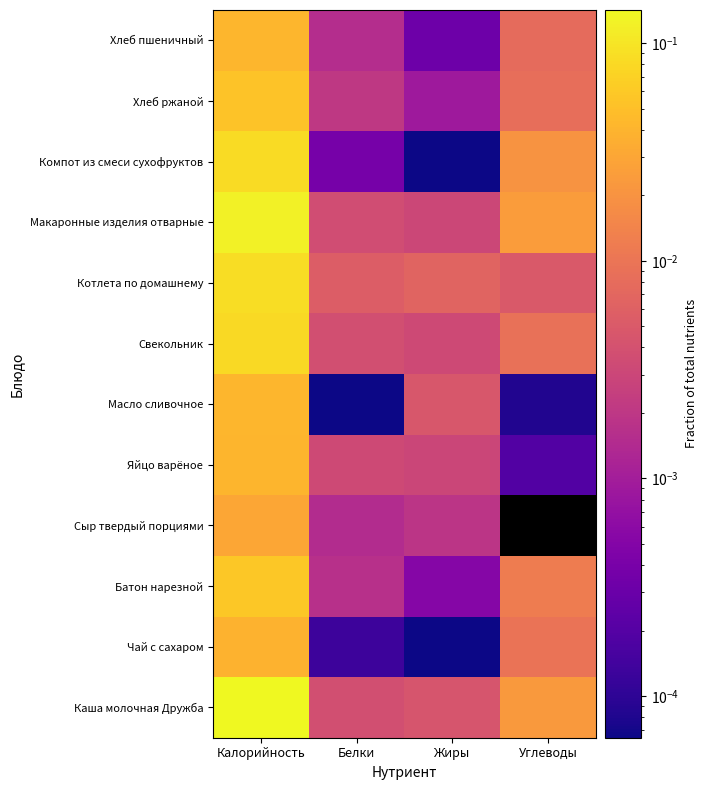

Which has a higher value, Жиры or Калорийность?

Калорийность